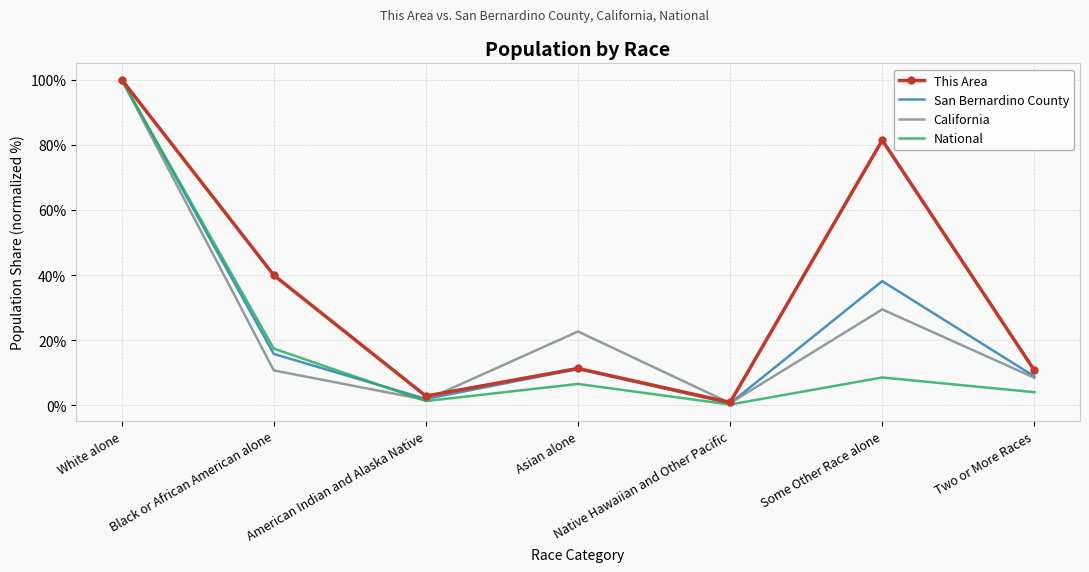

Which series has the largest range (max minus min)?

National